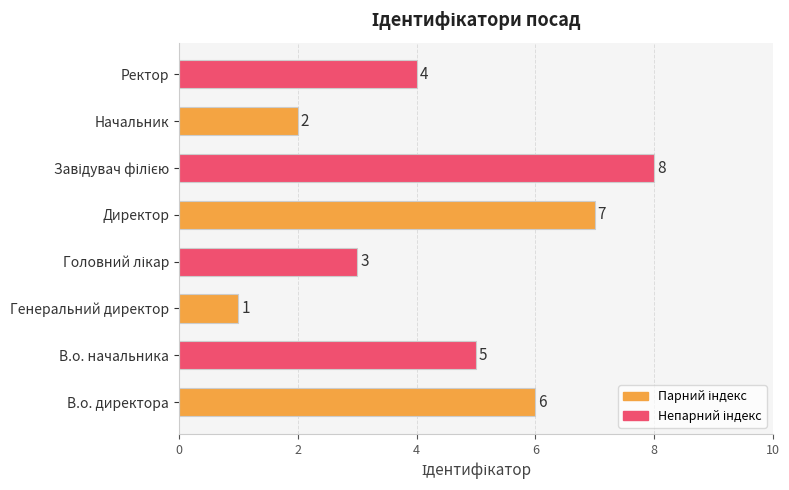

How many bars are there in total?

8